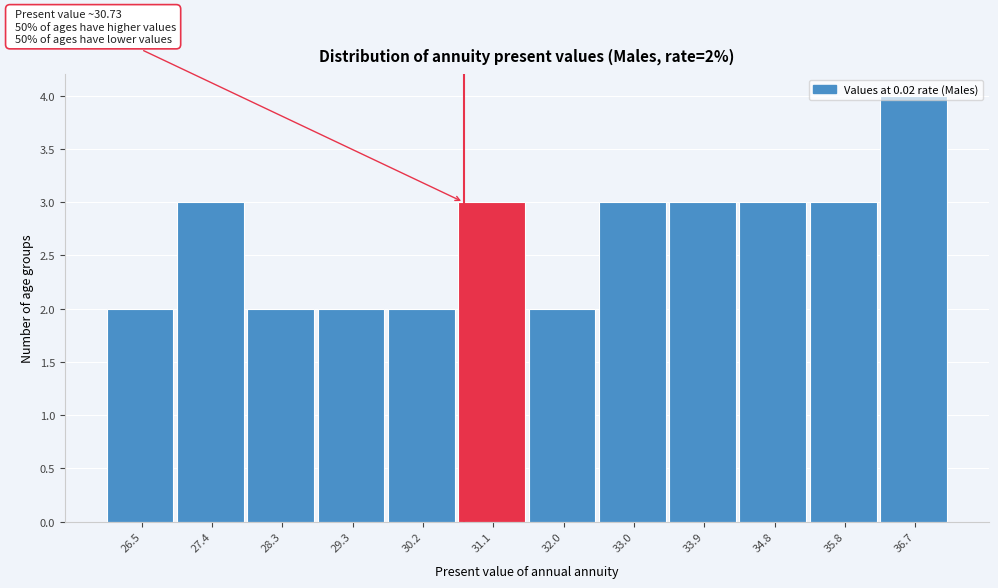

Over which range of the x-axis is the bar tallest?

36.2 to 37.2